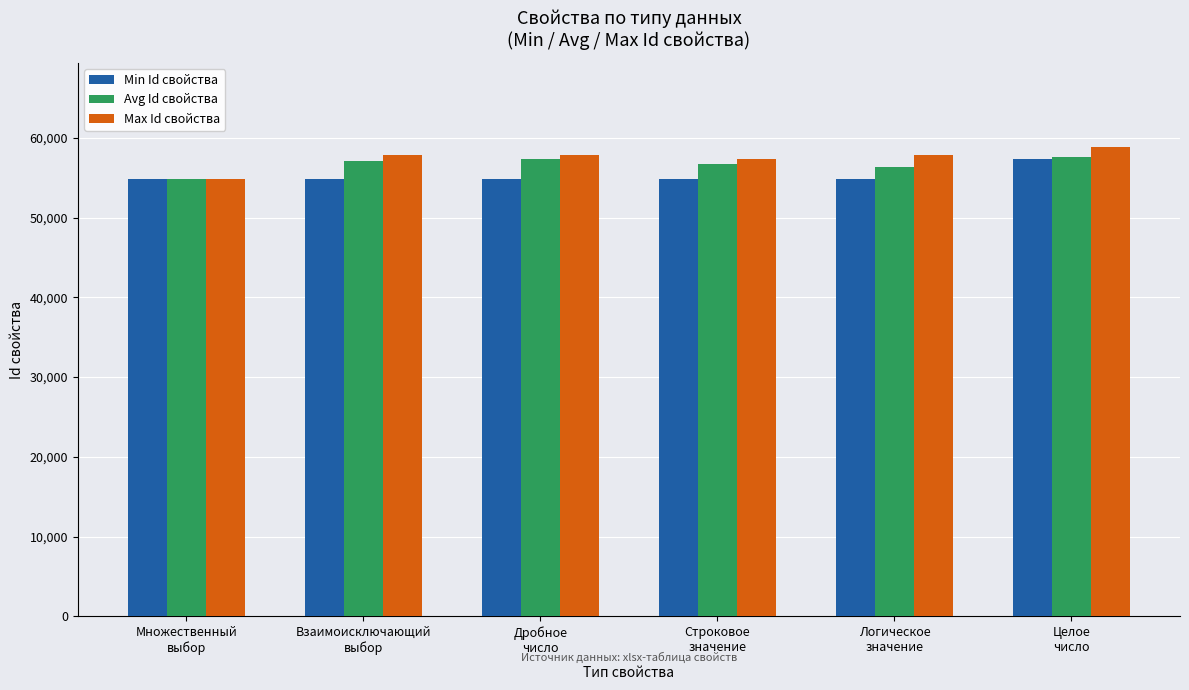

At how many categories does at least one series exceed 56420?

5